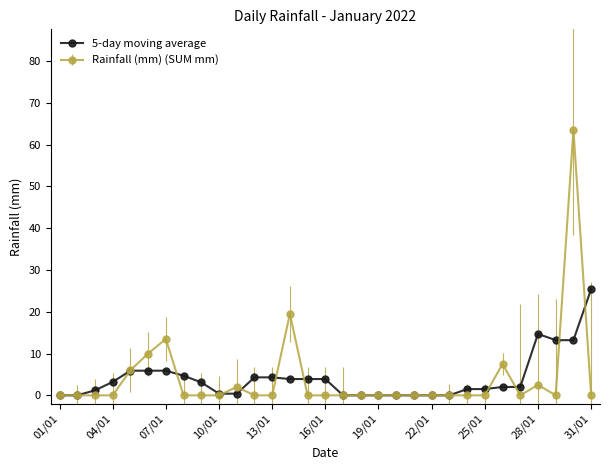

What is the greatest value displayed?

63.5